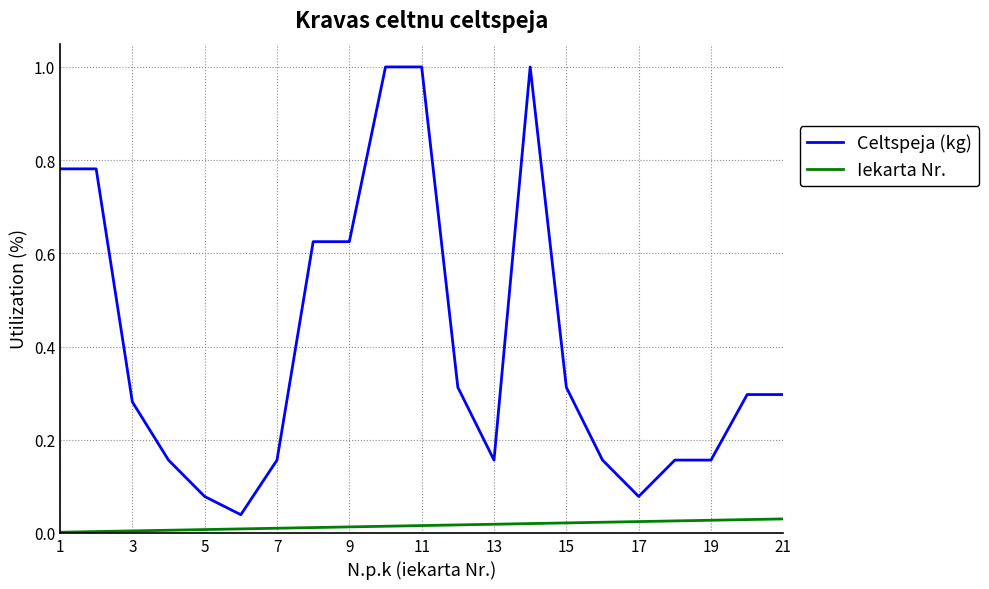

Which series has the widest spread of values?

Celtspeja (kg)